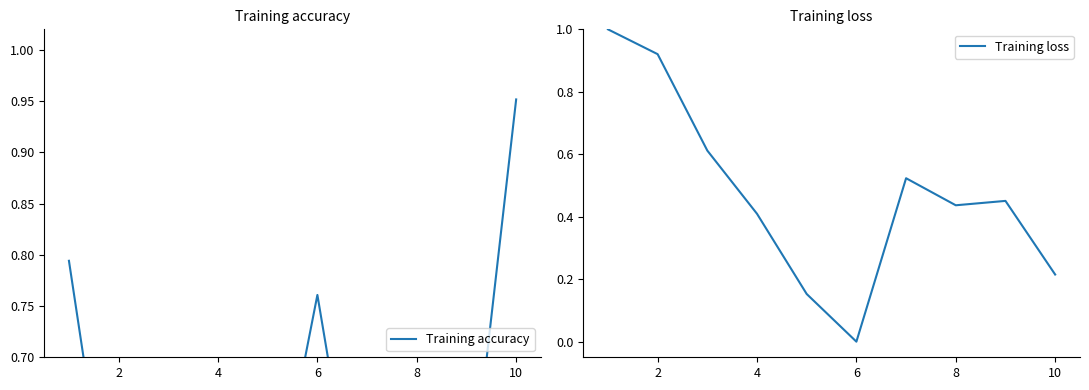

Which category has the lowest value in the Training loss series?

6